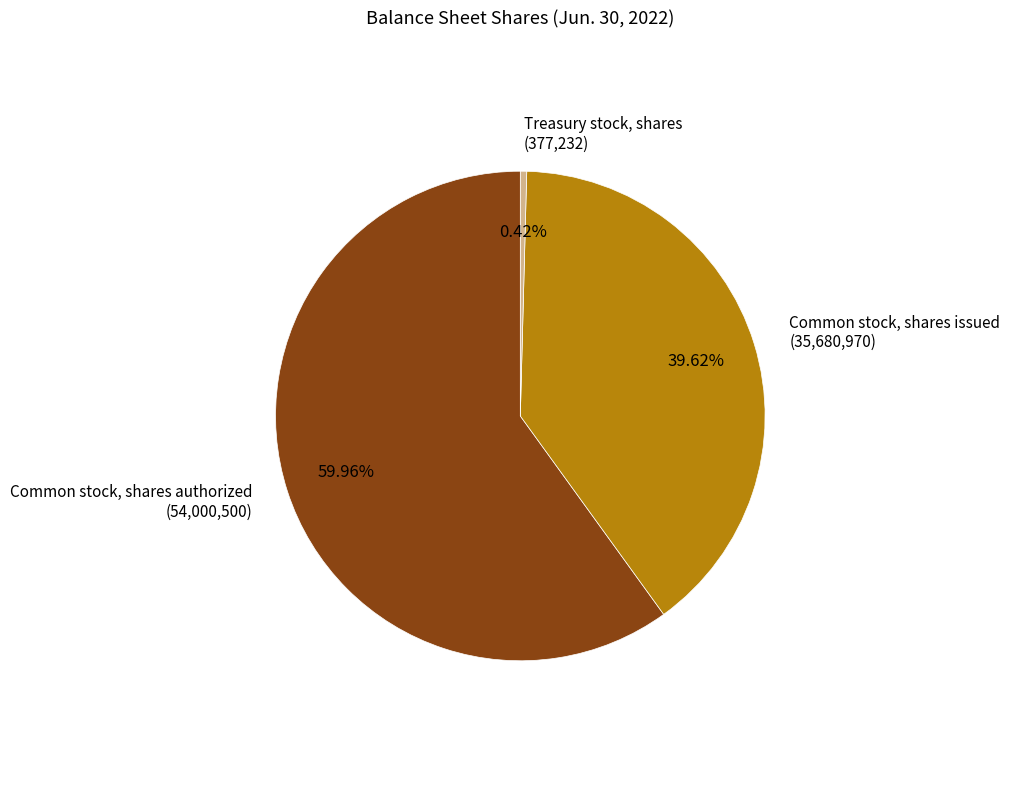

Does any single category account for the majority?

Yes